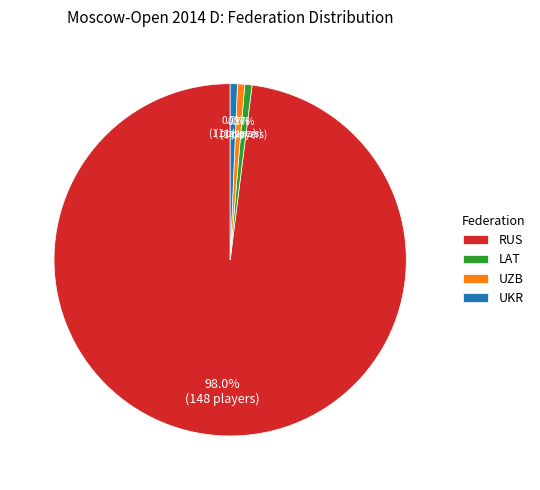

Does LAT account for over 50% of the chart?

No